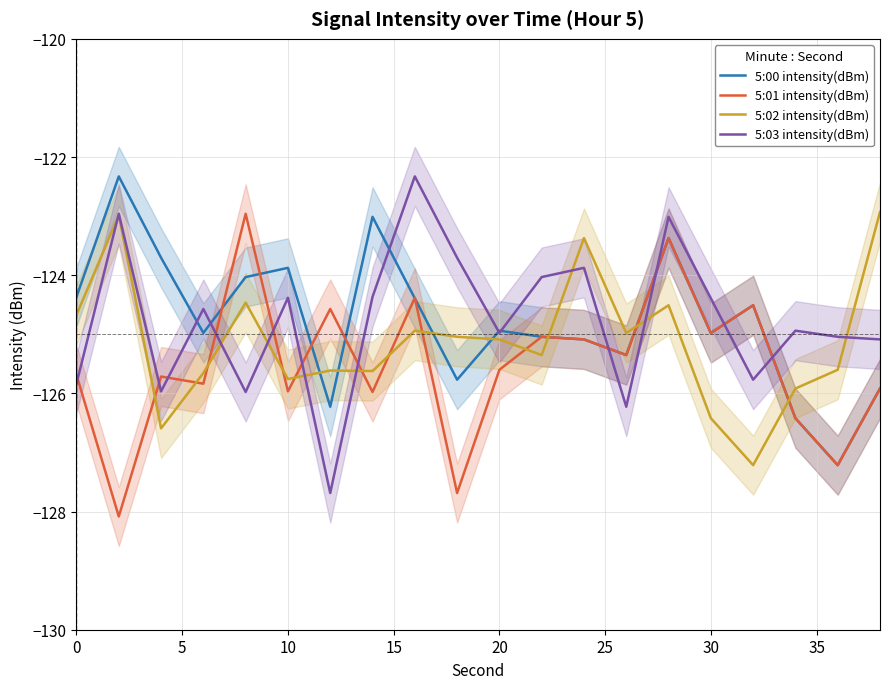

Is it true that 5:01 intensity(dBm) equals -125.0 at 30?

True